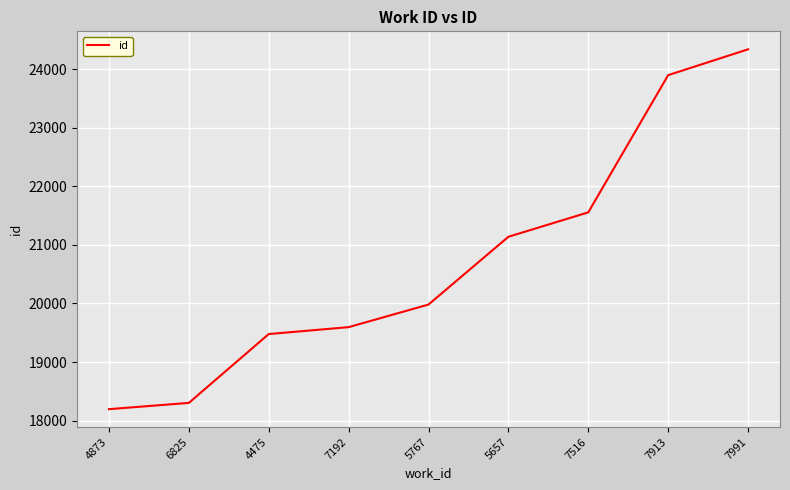

The value at 7516 is 37102. True or false?

False